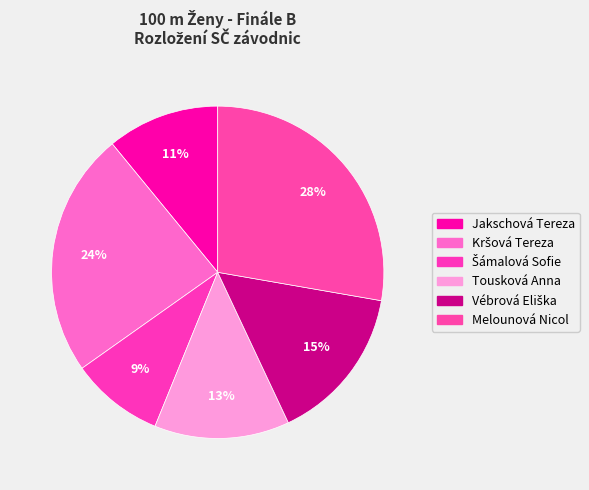

Is it true that Melounová Nicol is 28% of the pie?

True